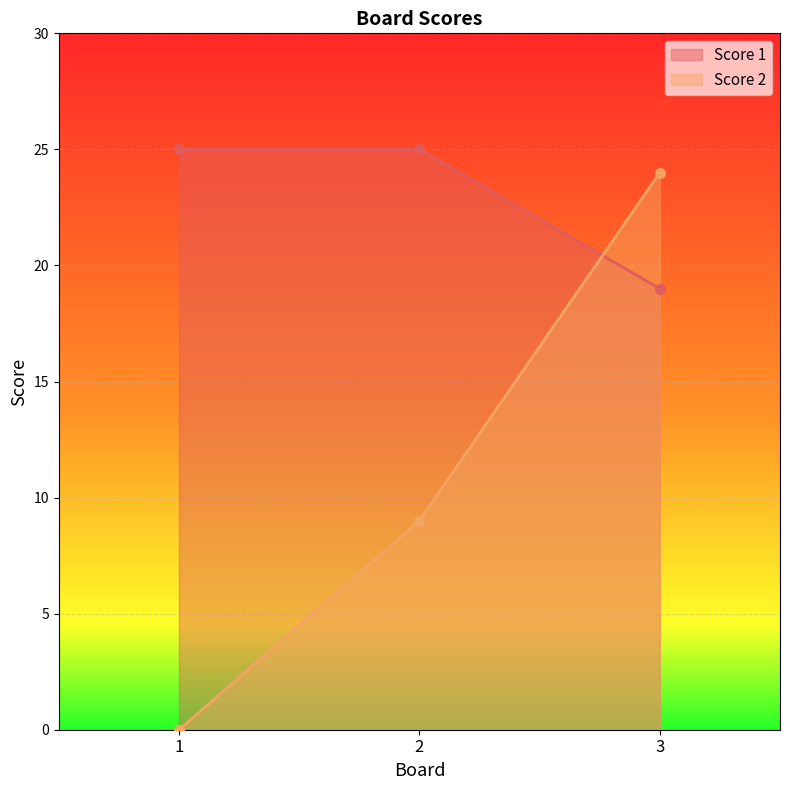

How many lines are shown in the chart?

2